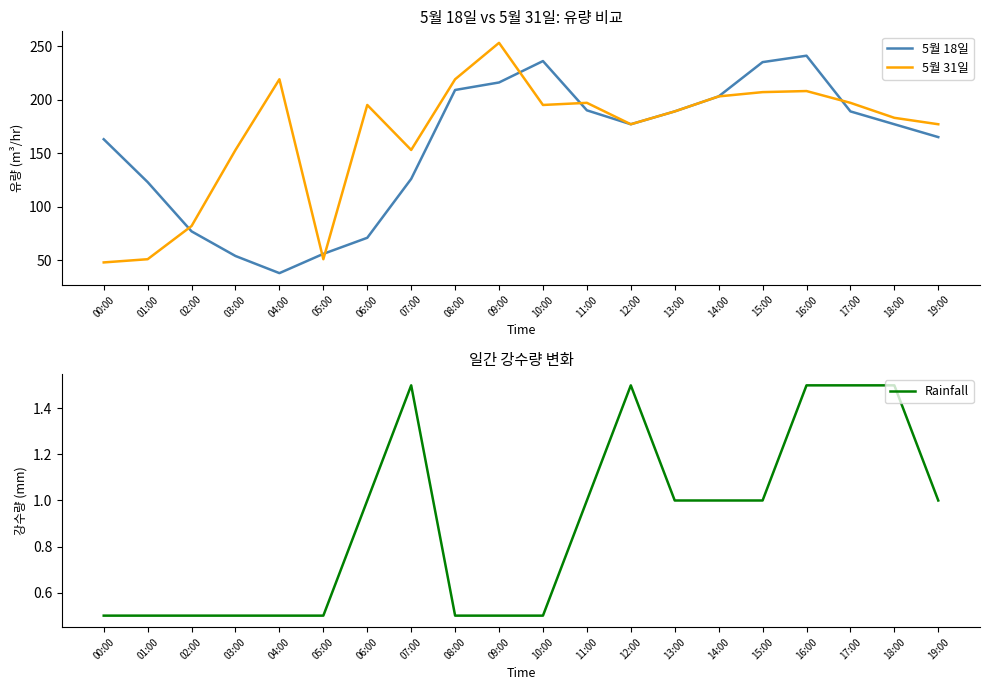

True or false: 5월 18일 and Rainfall intersect in this chart.

False